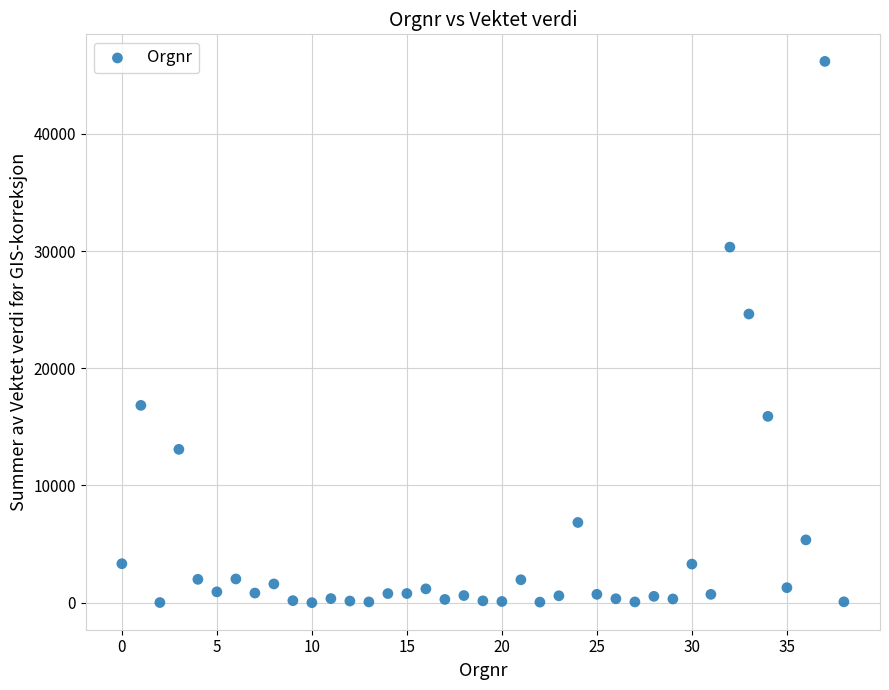

What Y value in the scatter plot is closest to 23096?

24633.1